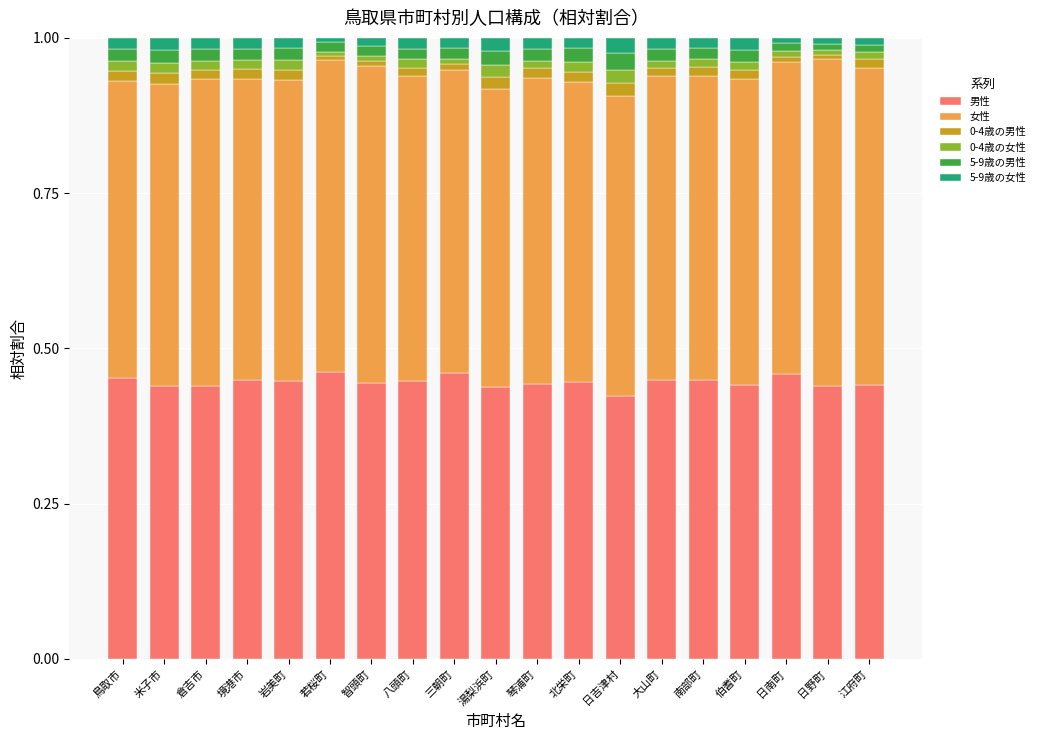

How many categories are shown in the chart?

19